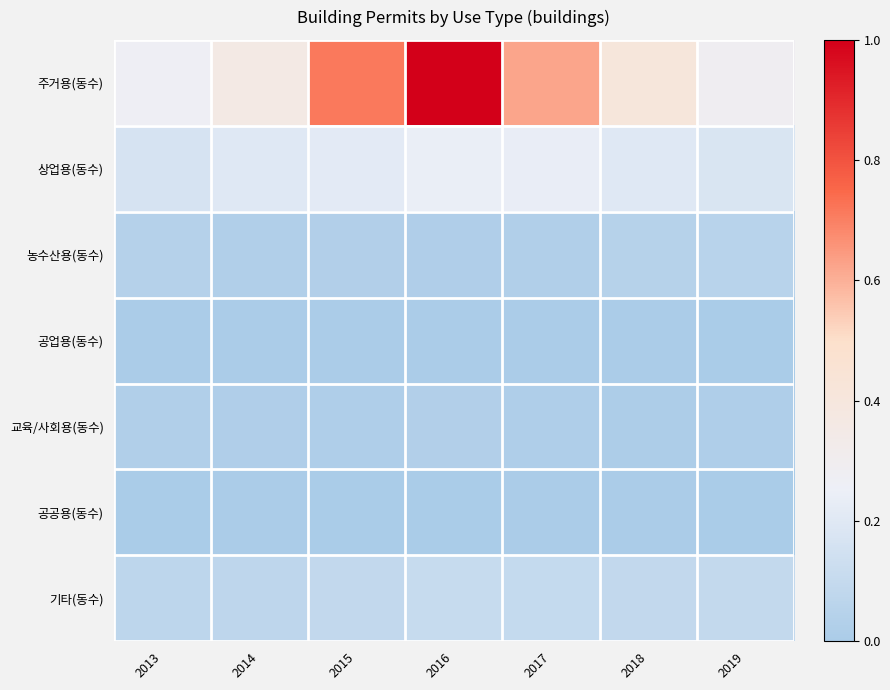

Reading left to right, list all the values displayed in this chart.

주거용(동수): 2013=0.3	2014=0.4	2015=0.7	2016=1.0	2017=0.6	2018=0.4	2019=0.3
상업용(동수): 2013=0.2	2014=0.2	2015=0.2	2016=0.2	2017=0.2	2018=0.2	2019=0.2
농수산용(동수): 2013=0.0	2014=0.0	2015=0.0	2016=0.0	2017=0.0	2018=0.0	2019=0.1
공업용(동수): 2013=0.0	2014=0.0	2015=0.0	2016=0.0	2017=0.0	2018=0.0	2019=0.0
교육/사회용(동수): 2013=0.0	2014=0.0	2015=0.0	2016=0.0	2017=0.0	2018=0.0	2019=0.0
공공용(동수): 2013=0.0	2014=0.0	2015=0.0	2016=0.0	2017=0.0	2018=0.0	2019=0.0
기타(동수): 2013=0.1	2014=0.1	2015=0.1	2016=0.1	2017=0.1	2018=0.1	2019=0.1